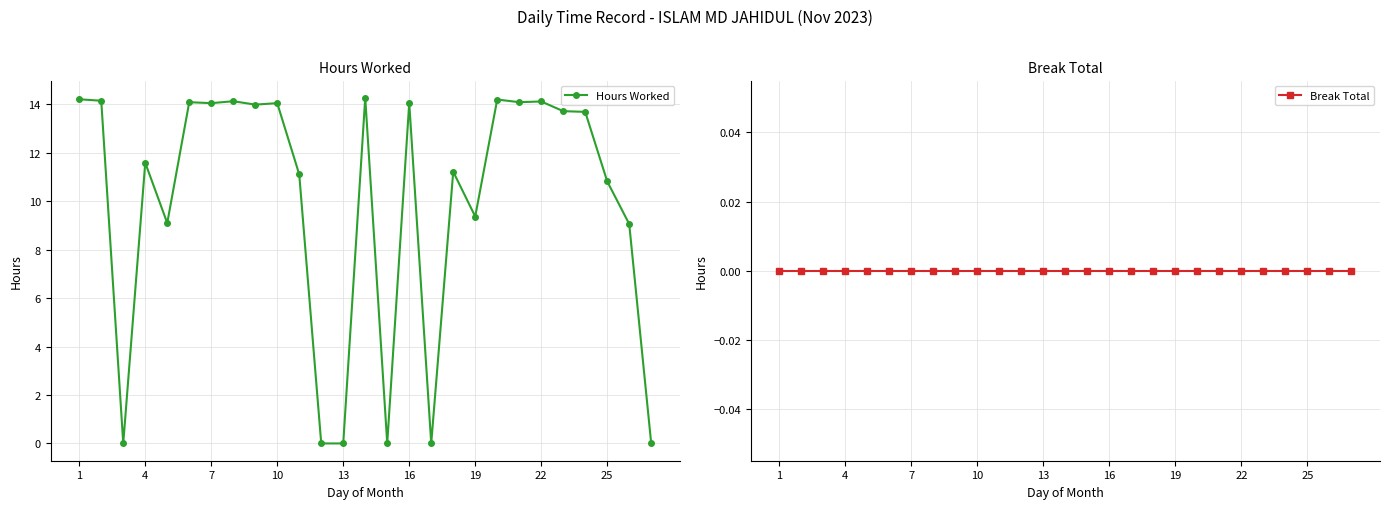

How many values in the Hours Worked series are below 13?

13